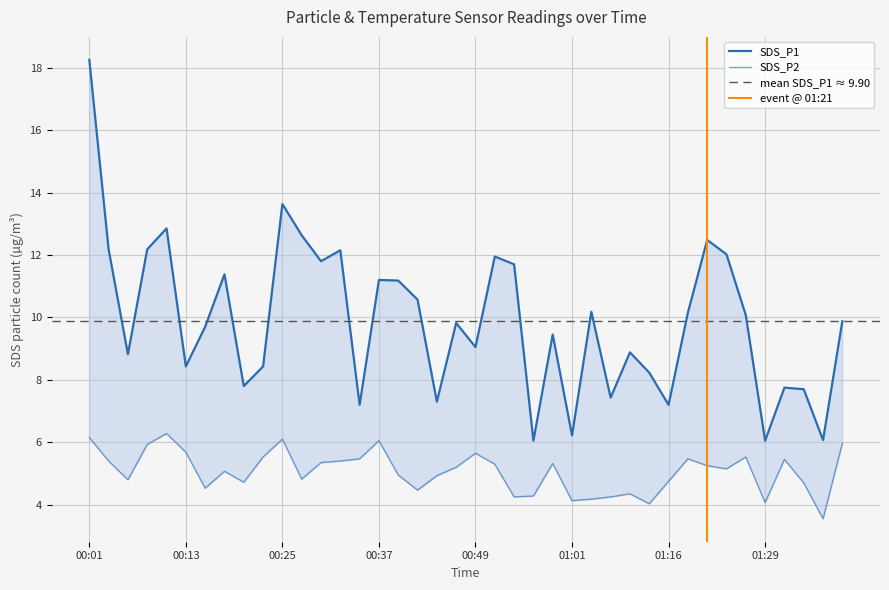

What is the average value of the SDS_P1 series?

9.9